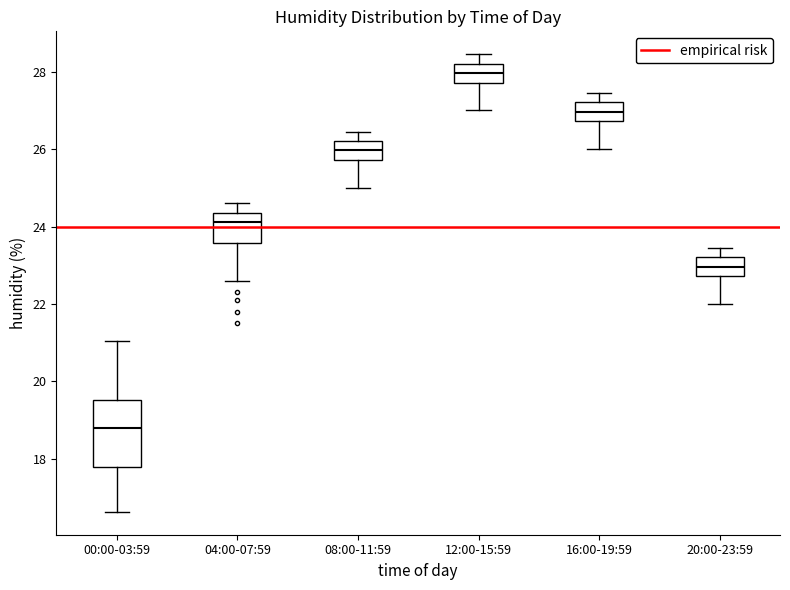

Where does the upper whisker of the box for 12:00-15:59 end on the y-axis? The values are not printed on the chart, so give them approximately, as read against the axis.

28.4